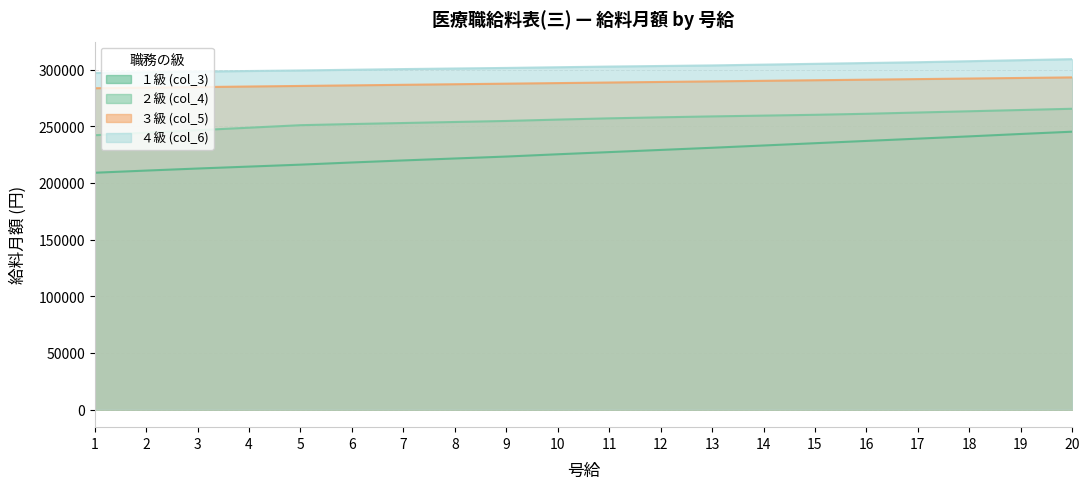

How many series are shown in this chart?

4